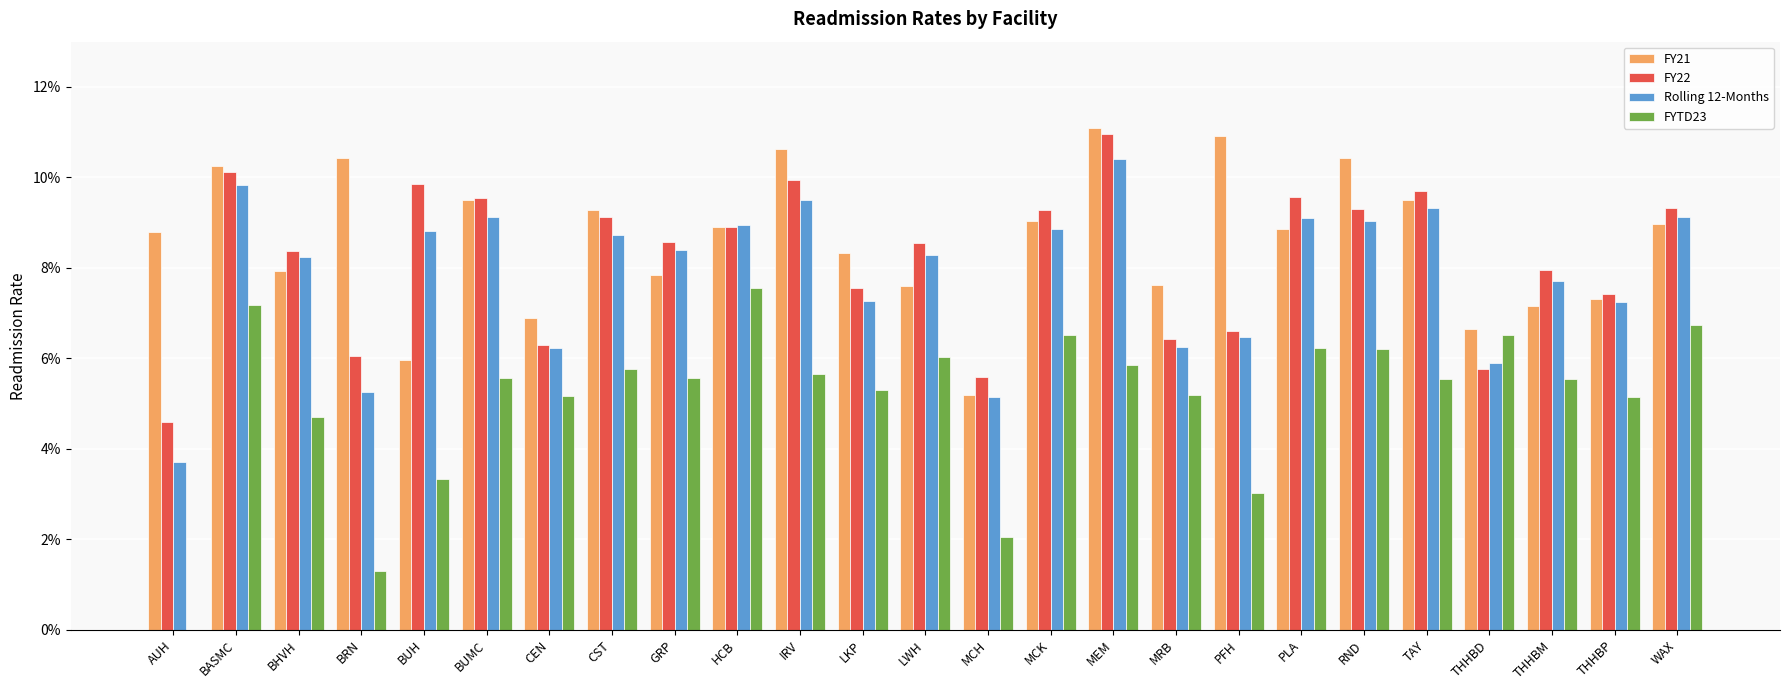

At which label does FY22 reach its minimum?

AUH